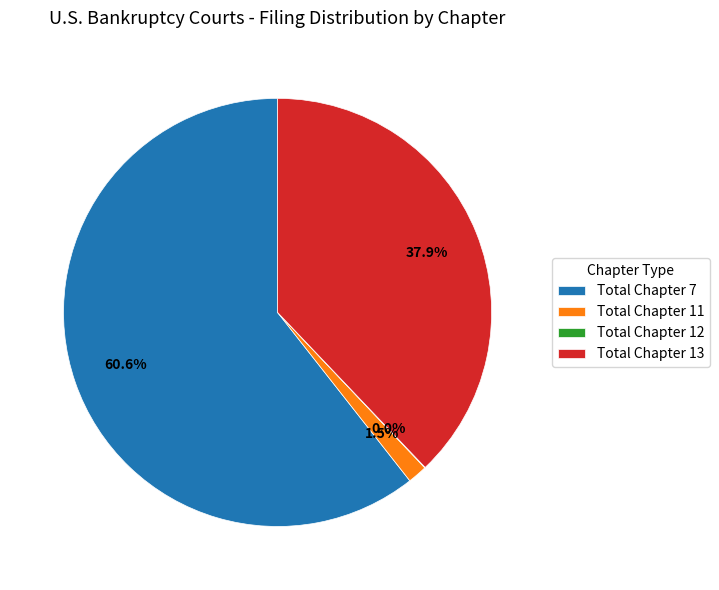

Is Total Chapter 7 the majority of the pie?

Yes